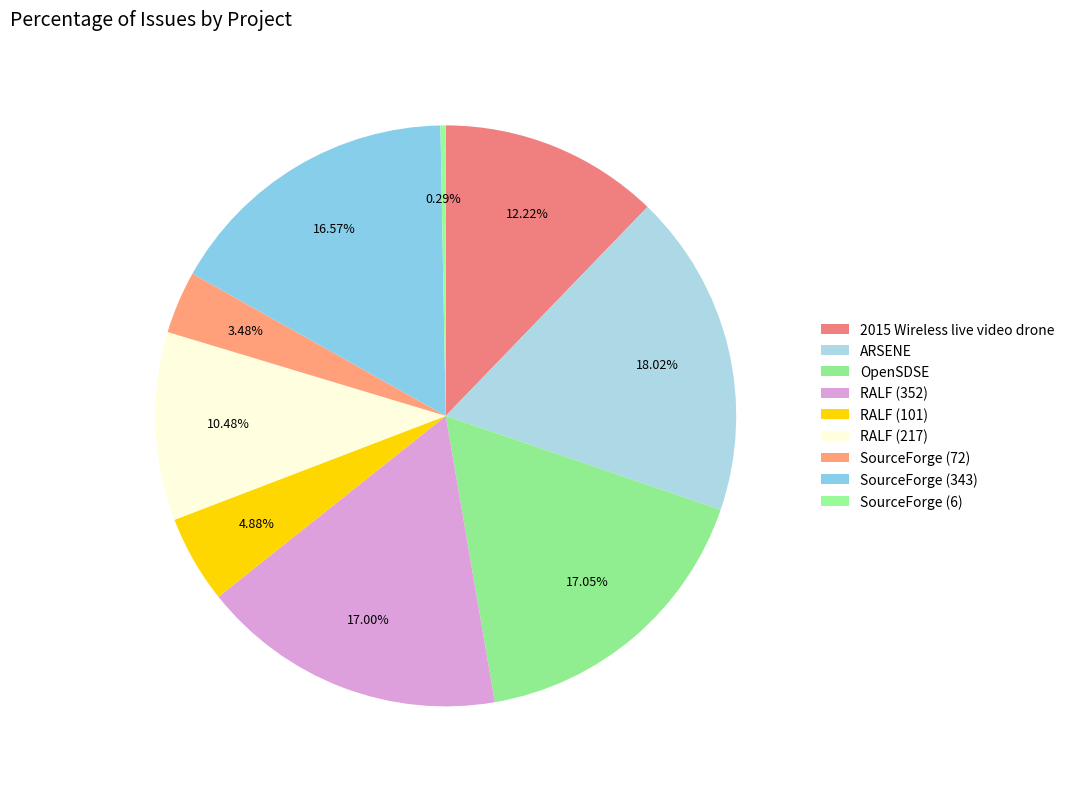

To the nearest percent, what is the difference between the largest and smallest slice percentages?

18%